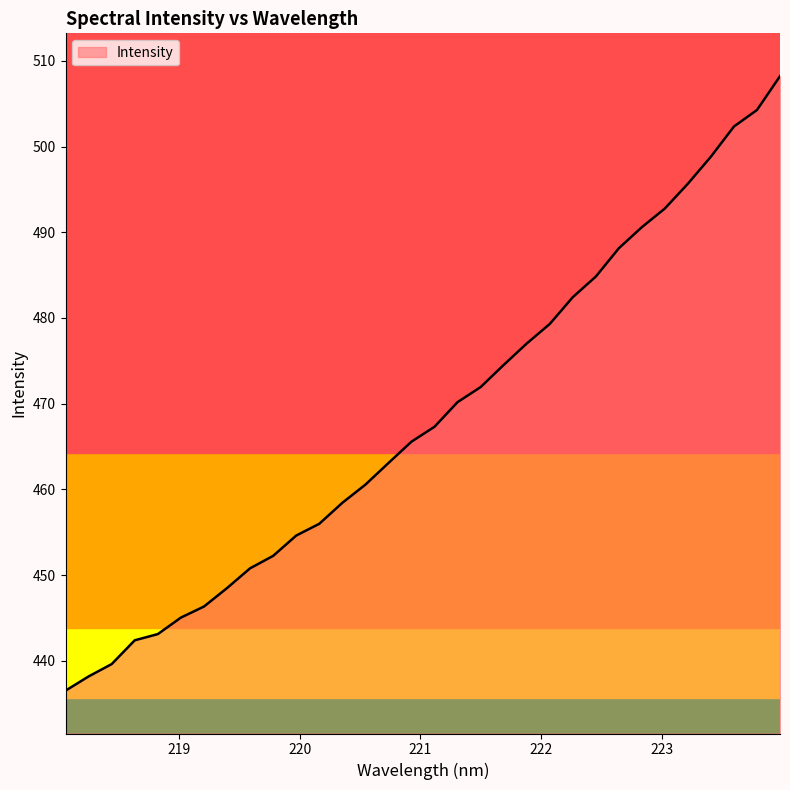

What is the greatest value displayed?

508.2